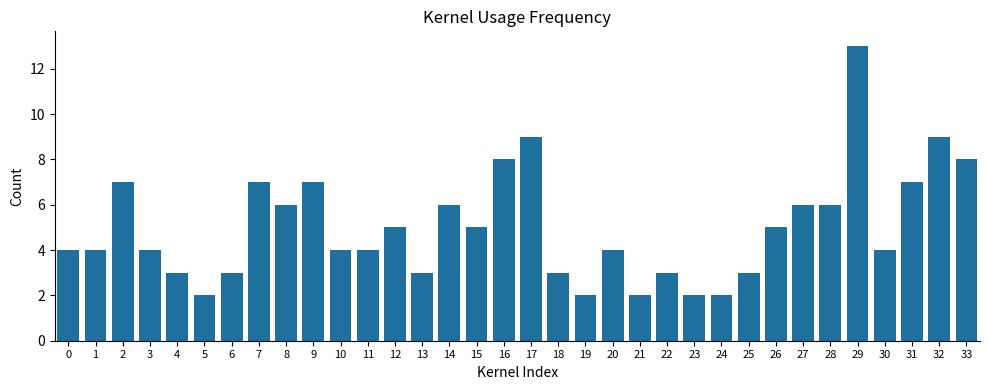

Reading right to left, list all the values displayed in this chart.

33=8	32=9	31=7	30=4	29=13	28=6	27=6	26=5	25=3	24=2	23=2	22=3	21=2	20=4	19=2	18=3	17=9	16=8	15=5	14=6	13=3	12=5	11=4	10=4	9=7	8=6	7=7	6=3	5=2	4=3	3=4	2=7	1=4	0=4